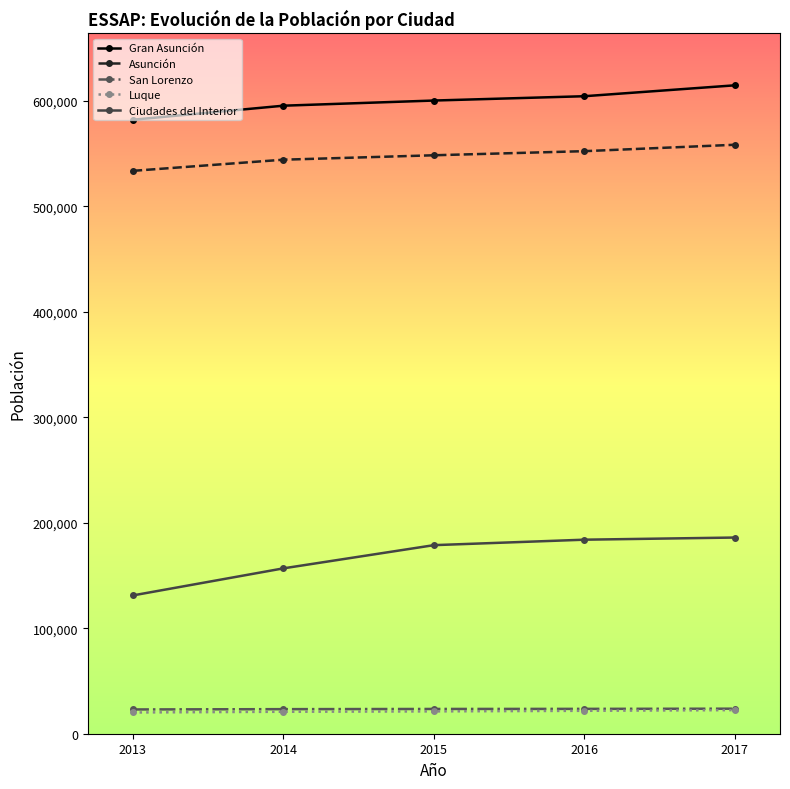

Which series has the largest total across all categories?

Gran Asunción